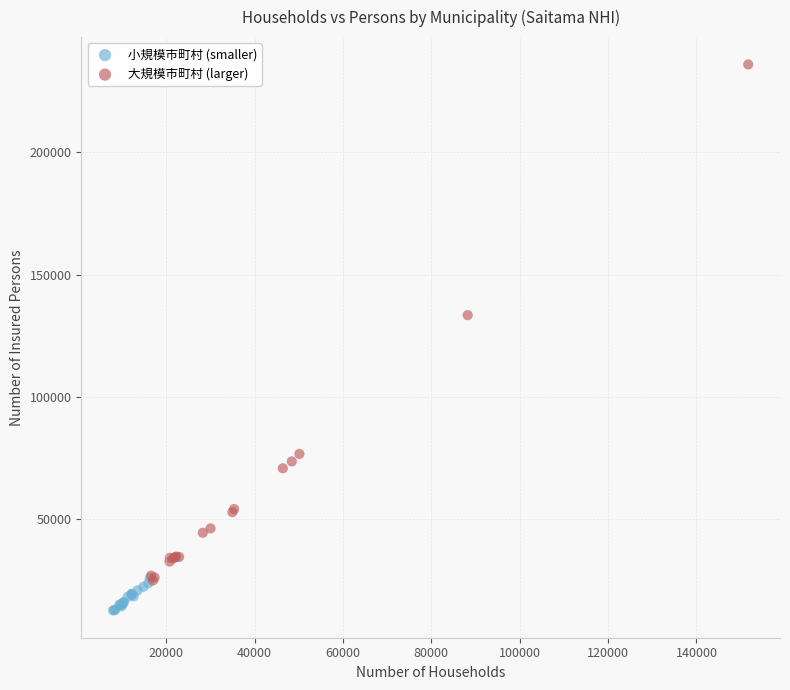

Which series contains the lowest Y value?

小規模市町村 (smaller)